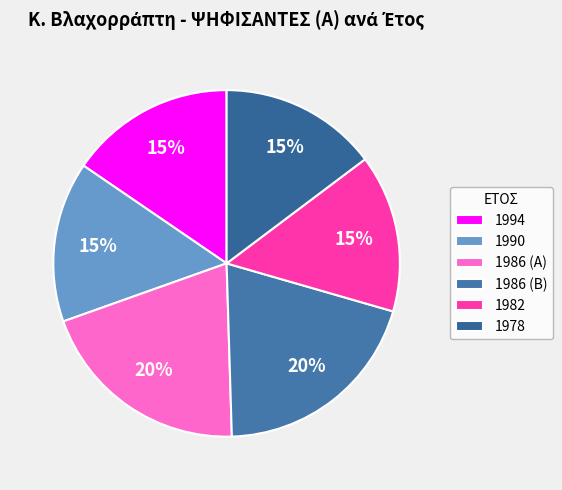

To the nearest percent, what is the average slice percentage?

17%